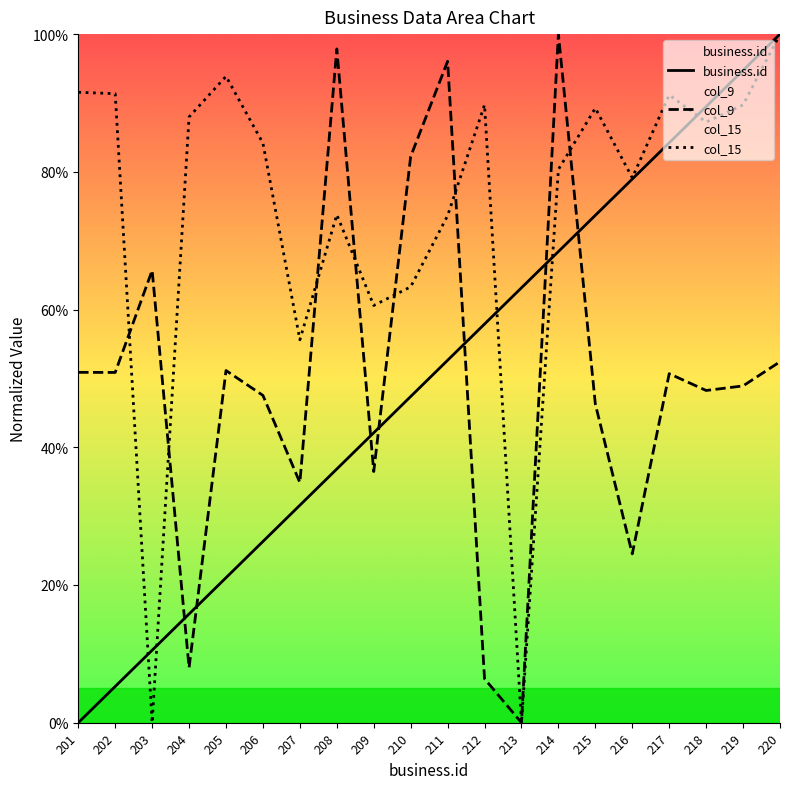

At which label is col_15 closest to 50?

207